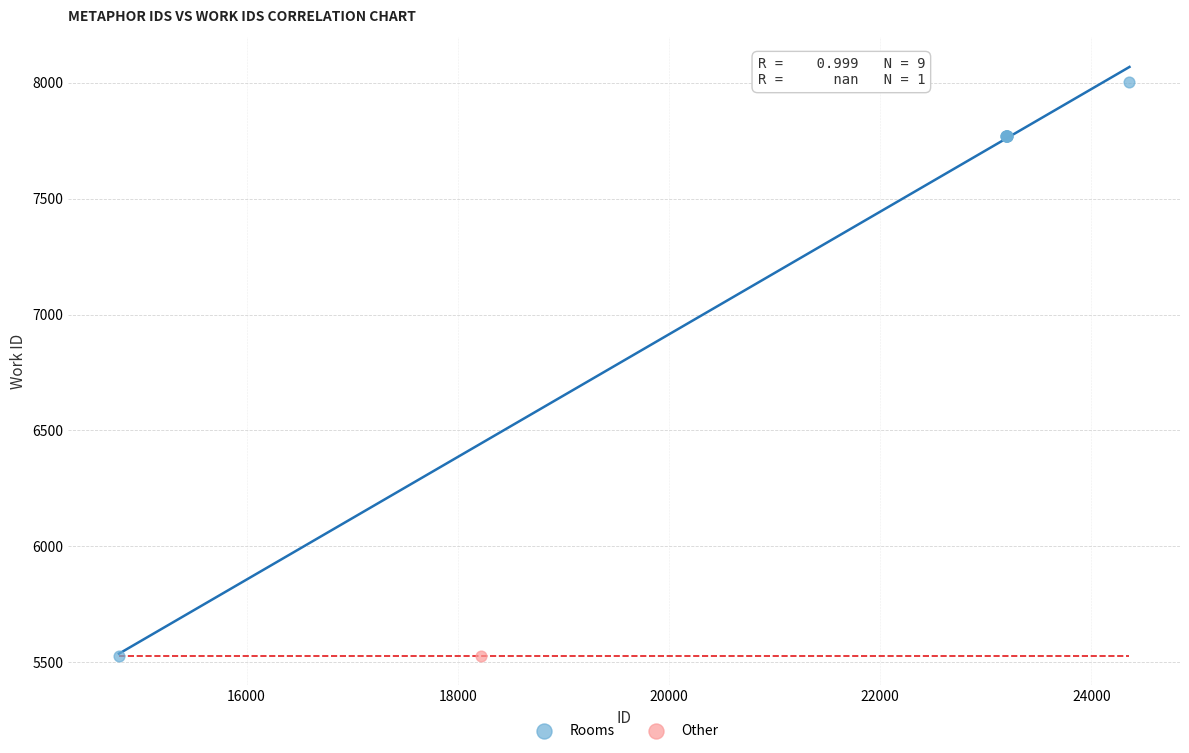

What are all the series names shown in the legend?

Rooms, Other